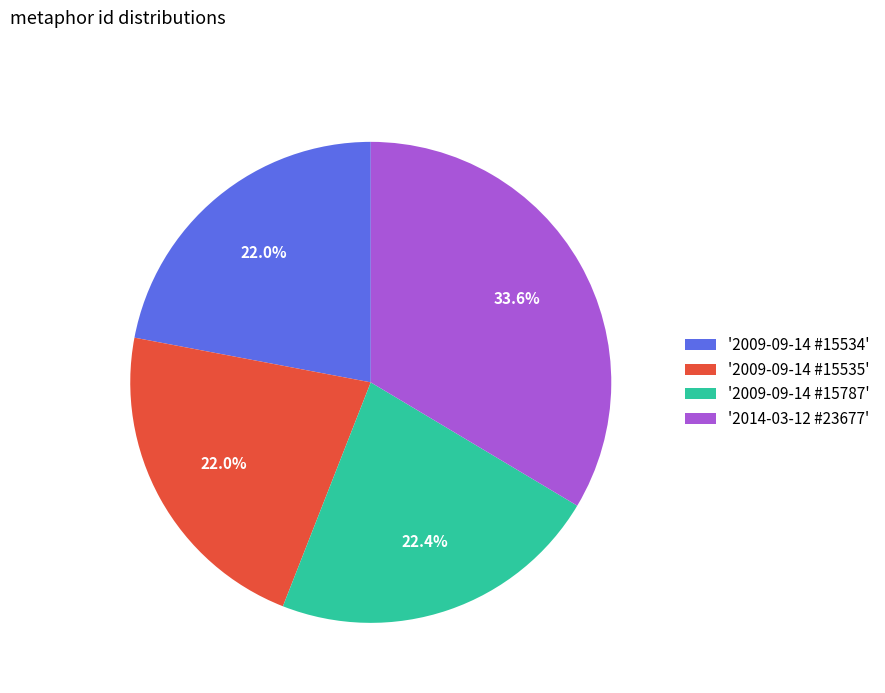

Which category has the biggest portion of the pie?

'2014-03-12 #23677'